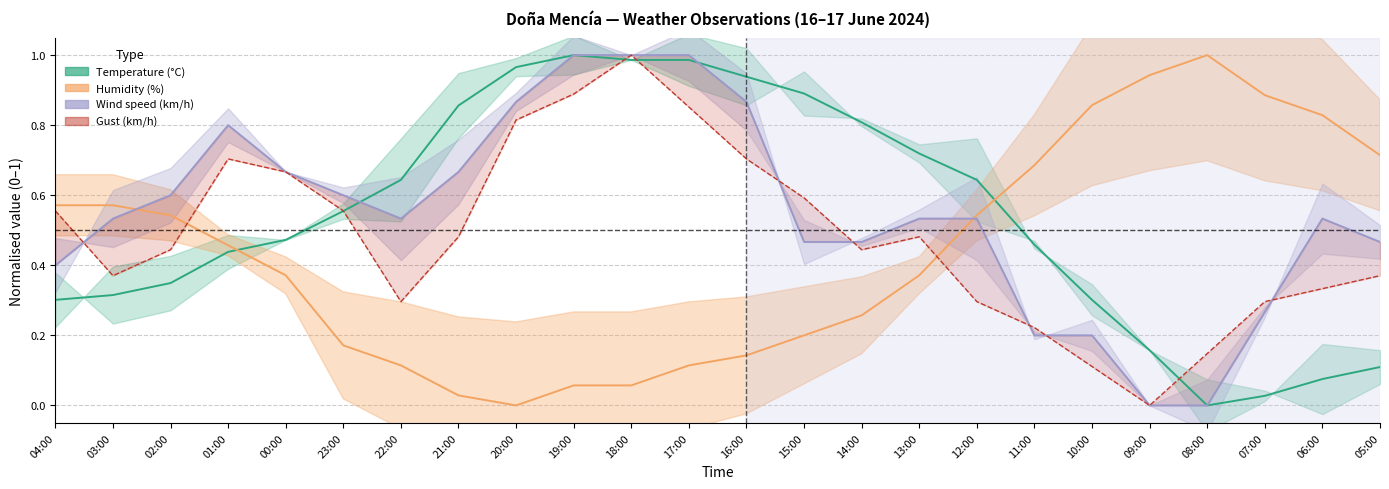

Which series has the largest total across all categories?

Wind speed (km/h)